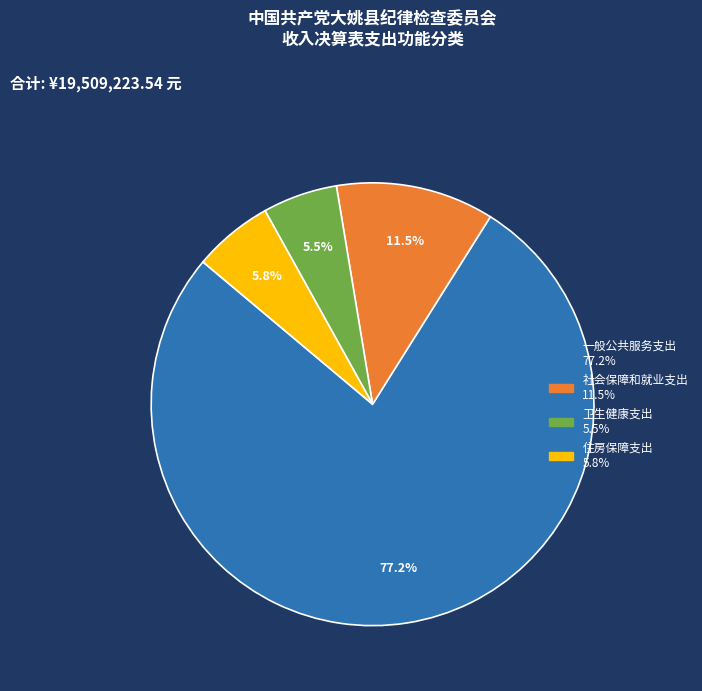

Approximately how many times larger is the value at 社会保障和就业支出 compared to 住房保障支出?

2.0